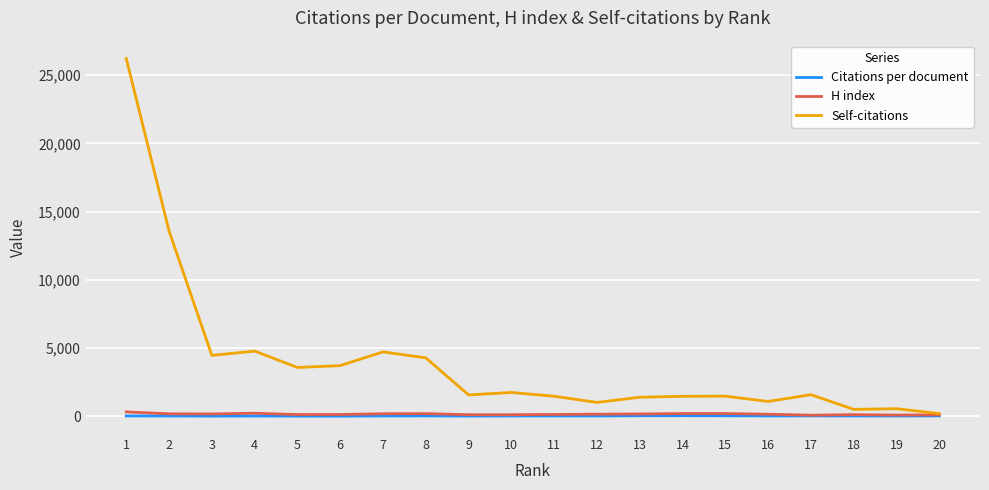

What is the greatest value displayed?

26215.0